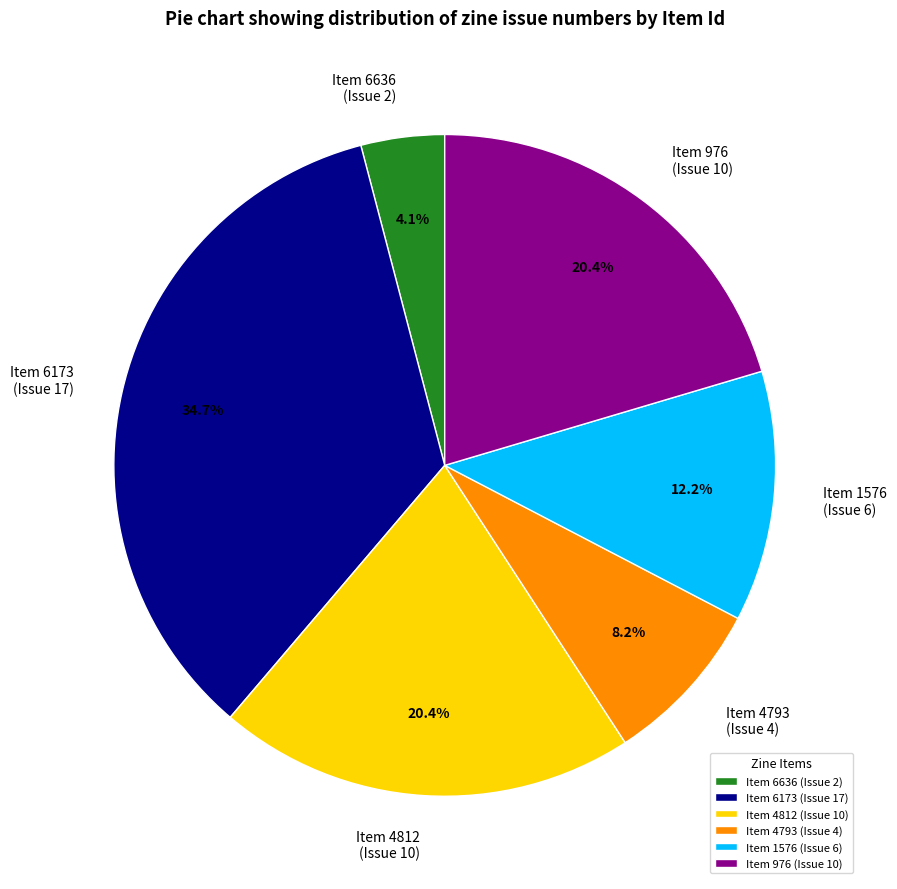

Combined, what portion of the pie is Item 976 (Issue 10) and Item 4812 (Issue 10)?

40.8%